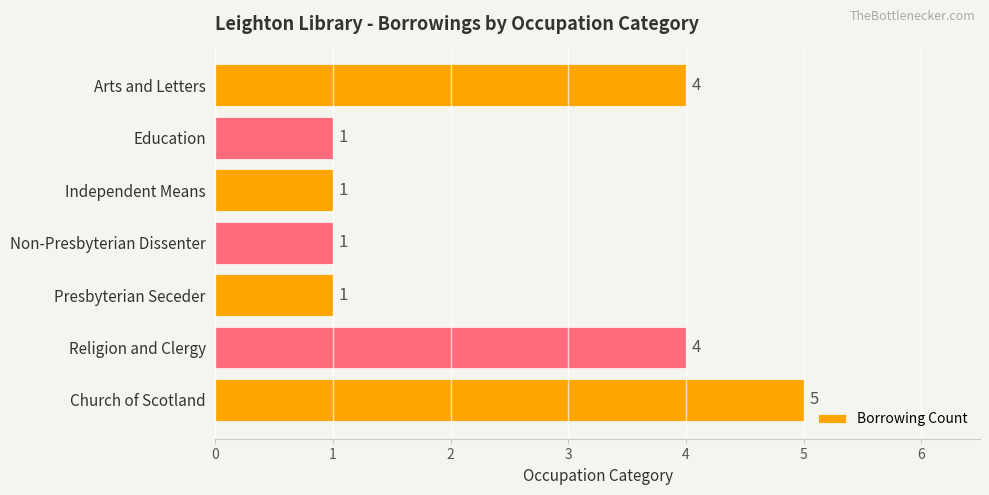

Does the chart contain stacked bars?

No